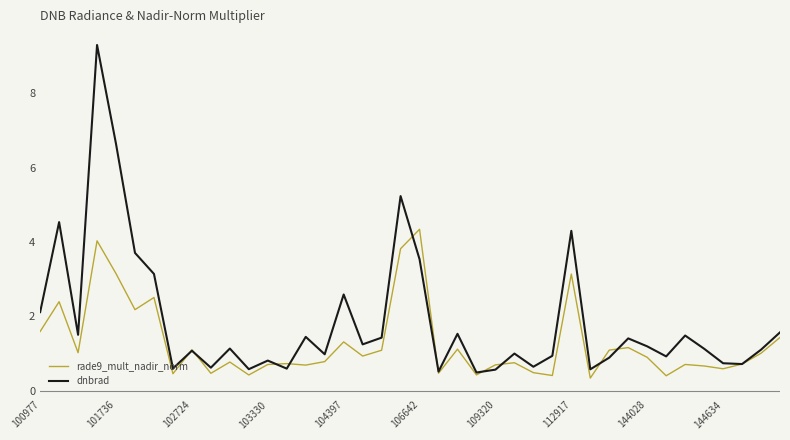

How many lines are shown in the chart?

2